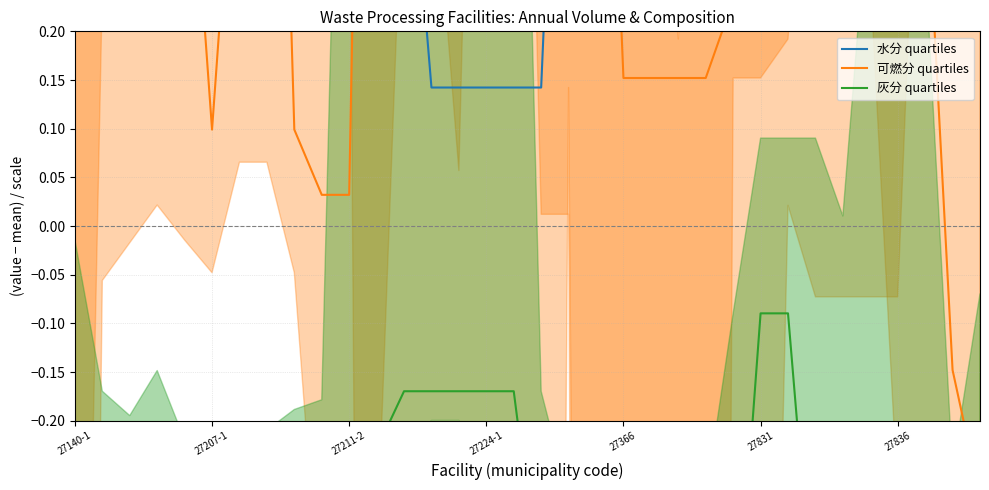

At which category is the sum across all series the highest?

26